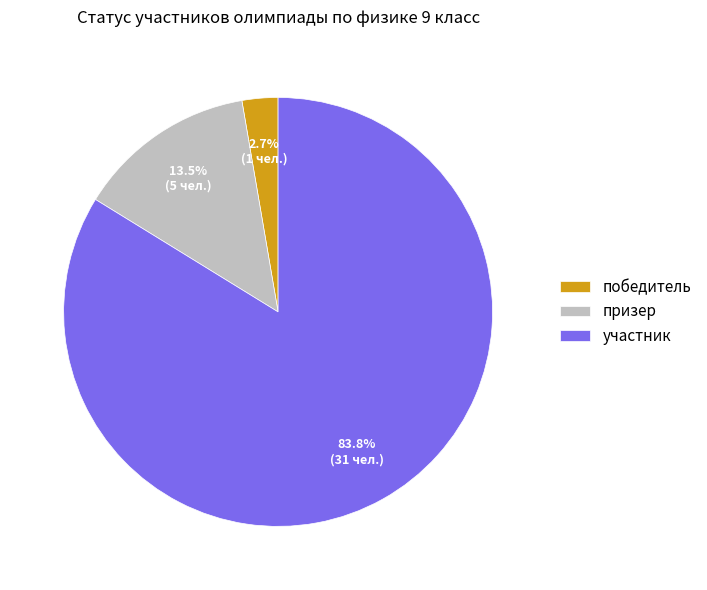

Approximately how many times larger is the value at победитель compared to призер?

0.2